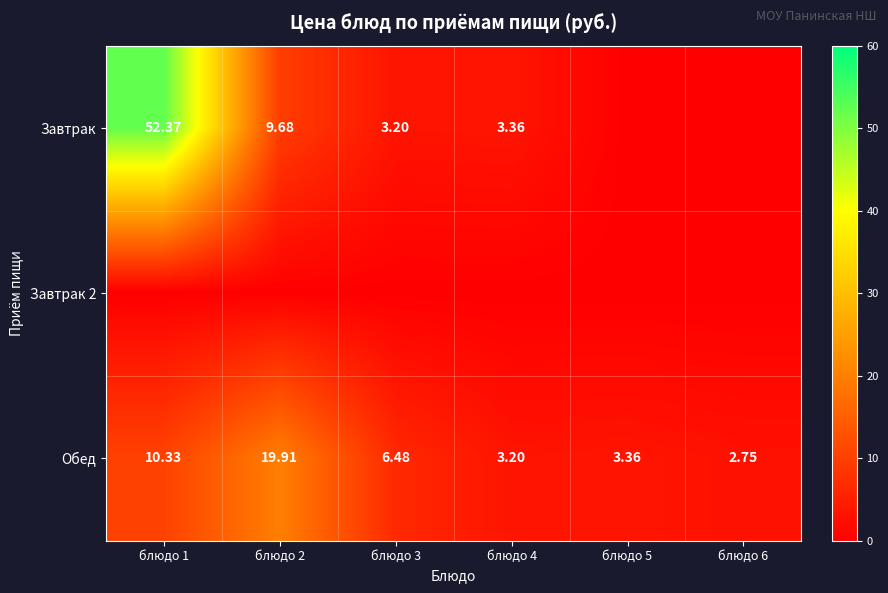

What is the approximate value of Обед at блюдо 4?

3.2